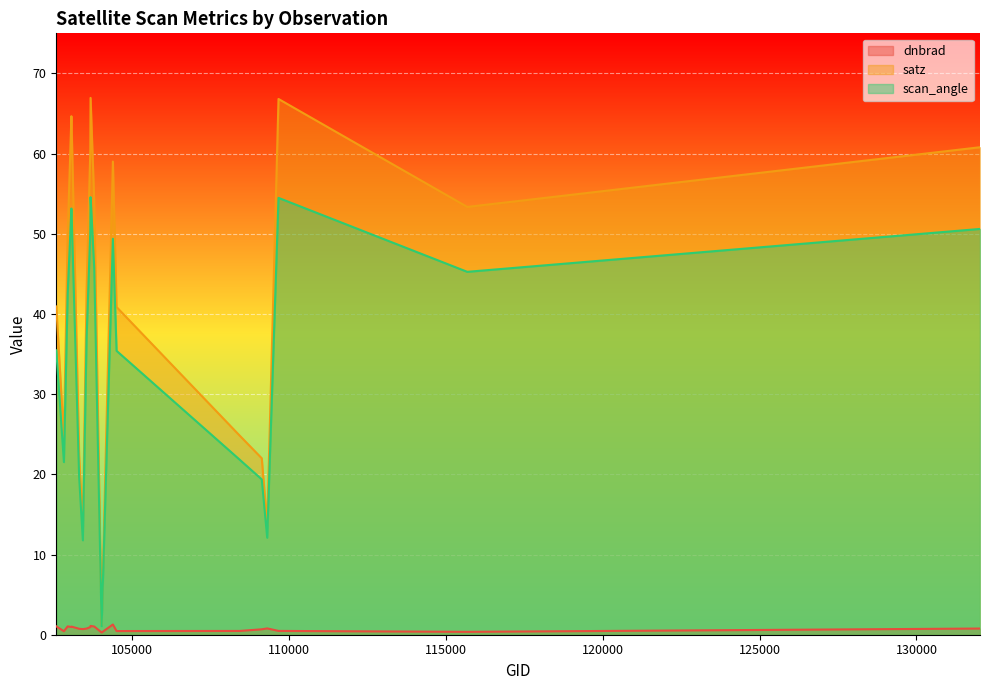

How many interior local valleys does the dnbrad series have?

6